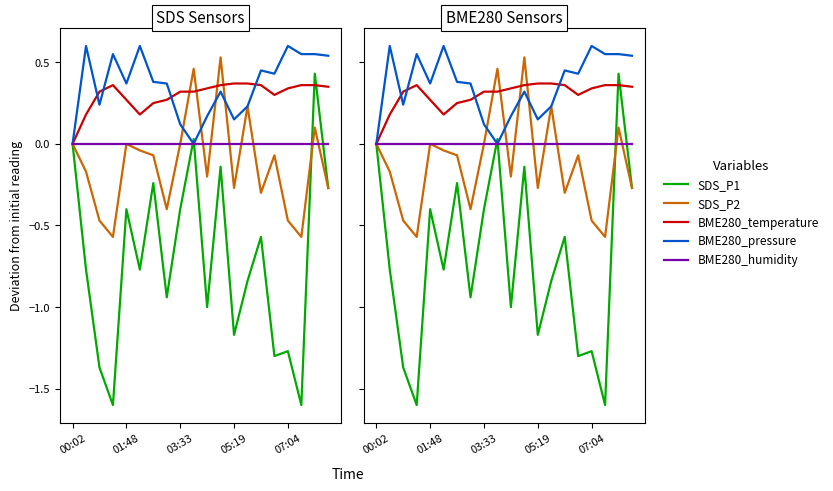

Rank the series by their maximum value, from lowest to highest.

BME280_humidity, BME280_temperature, SDS_P1, SDS_P2, BME280_pressure